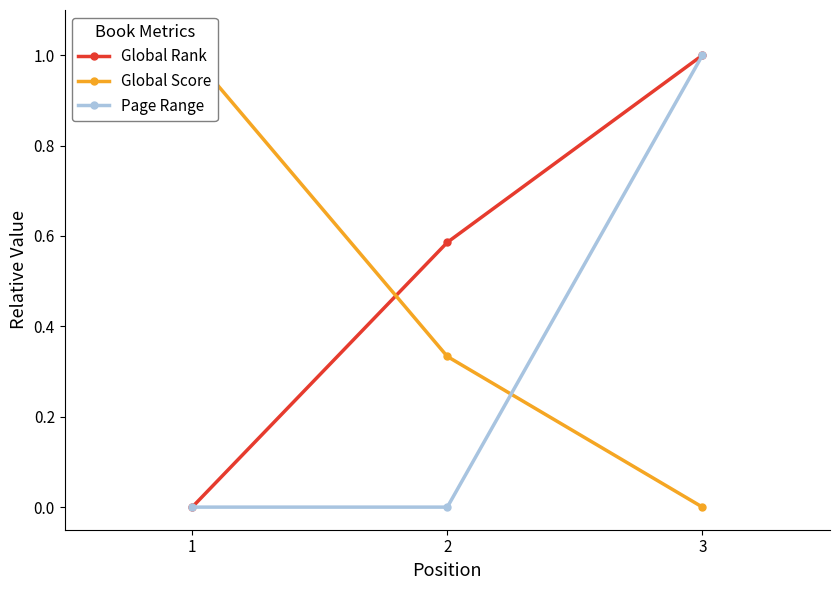

Reading left to right, what are all the values shown in this chart?

Global Rank: 1=0.0	2=0.6	3=1.0
Global Score: 1=1.0	2=0.3	3=0.0
Page Range: 1=0.0	2=0.0	3=1.0